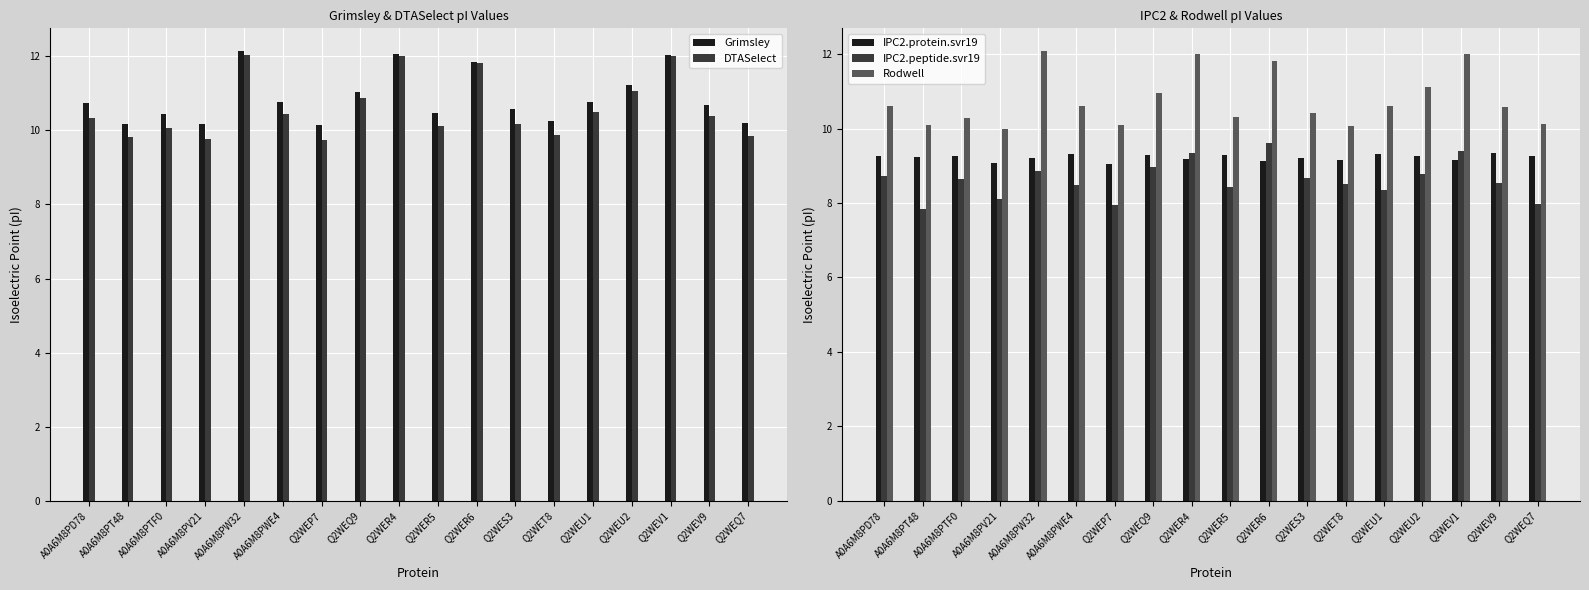

What is the spread (max minus min) of values at A0A6M8PT48?

2.3